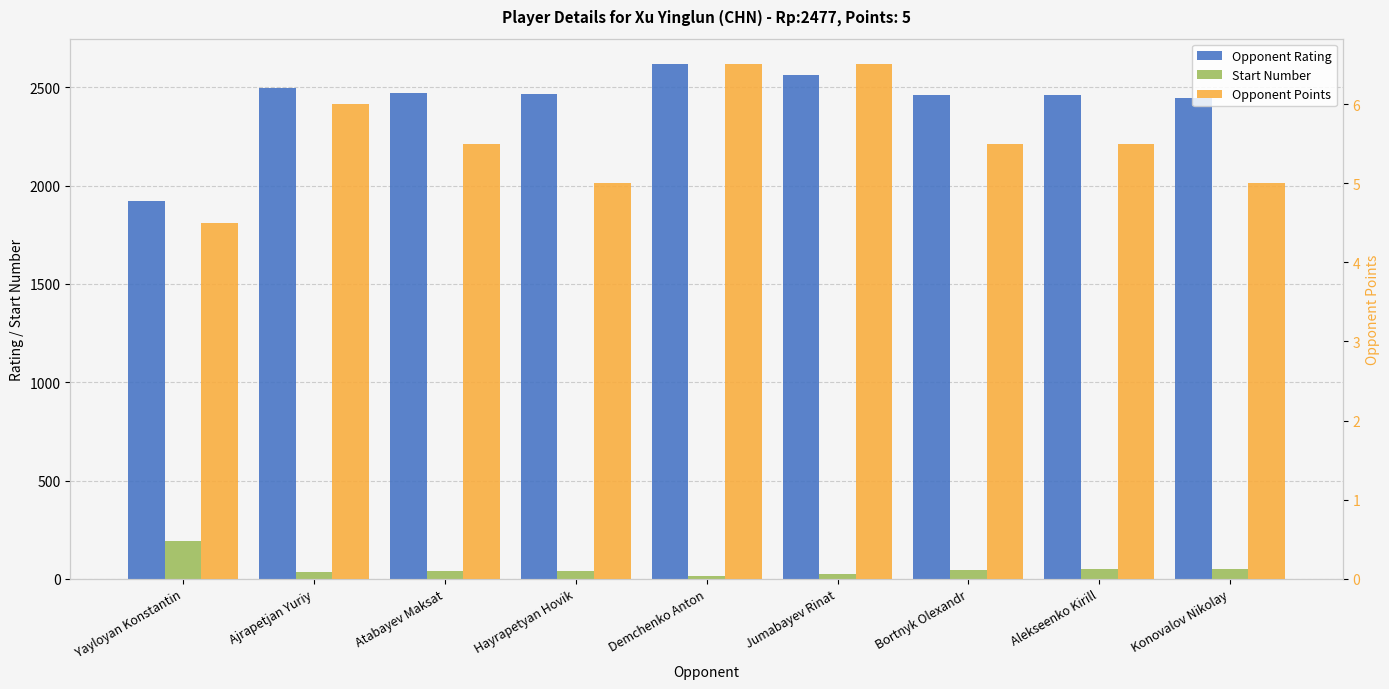

What position from the right is Jumabayev Rinat?

4